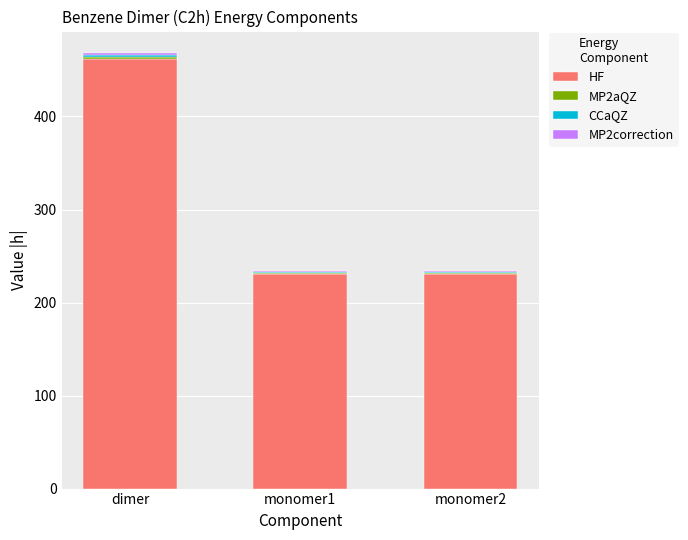

True or false: HF has a value of 653.2 at dimer.

False